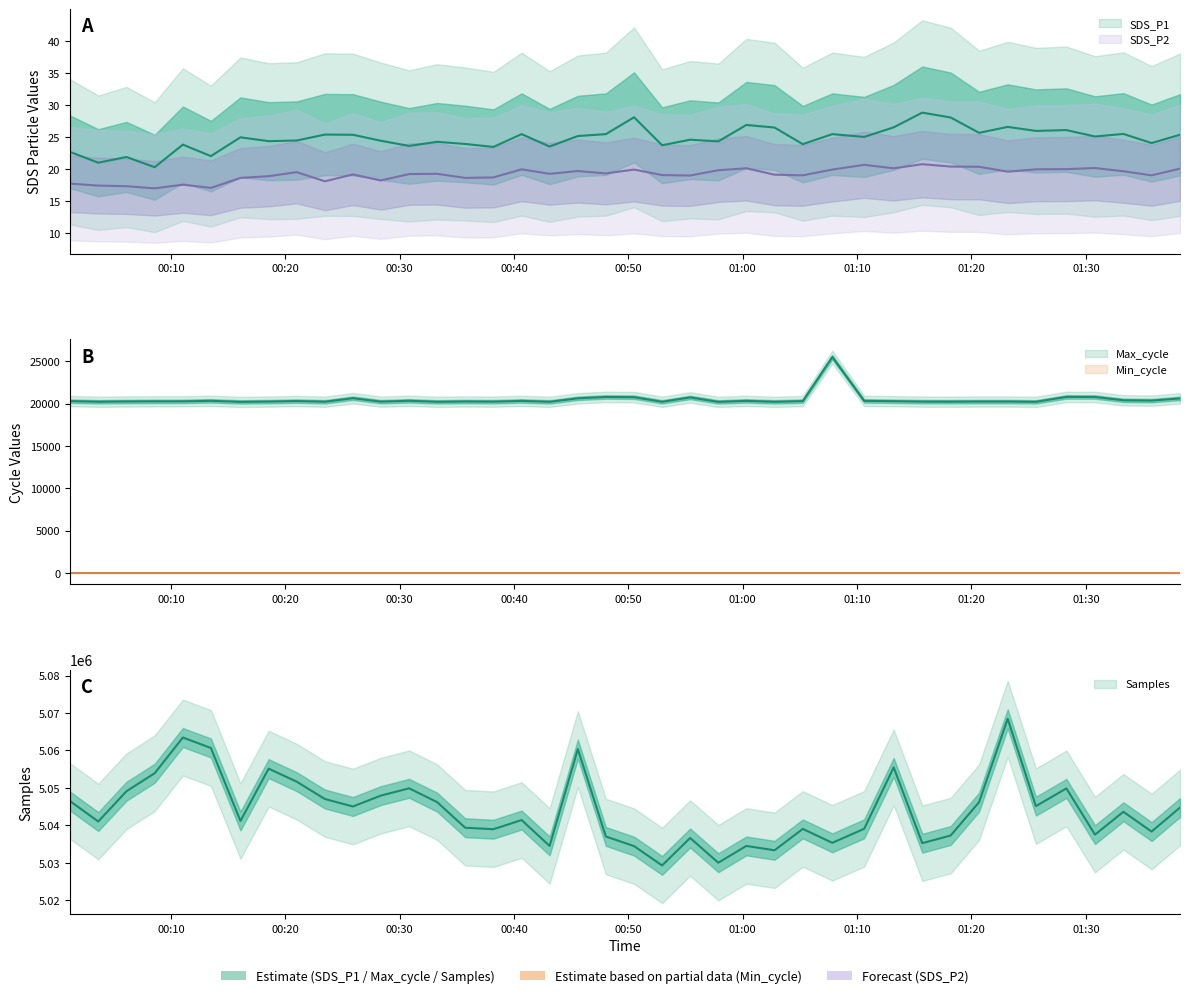

What is the sum of the SDS_P1 values at 2023/04/09 01:28:18 and 2023/04/09 01:20:40?

51.8